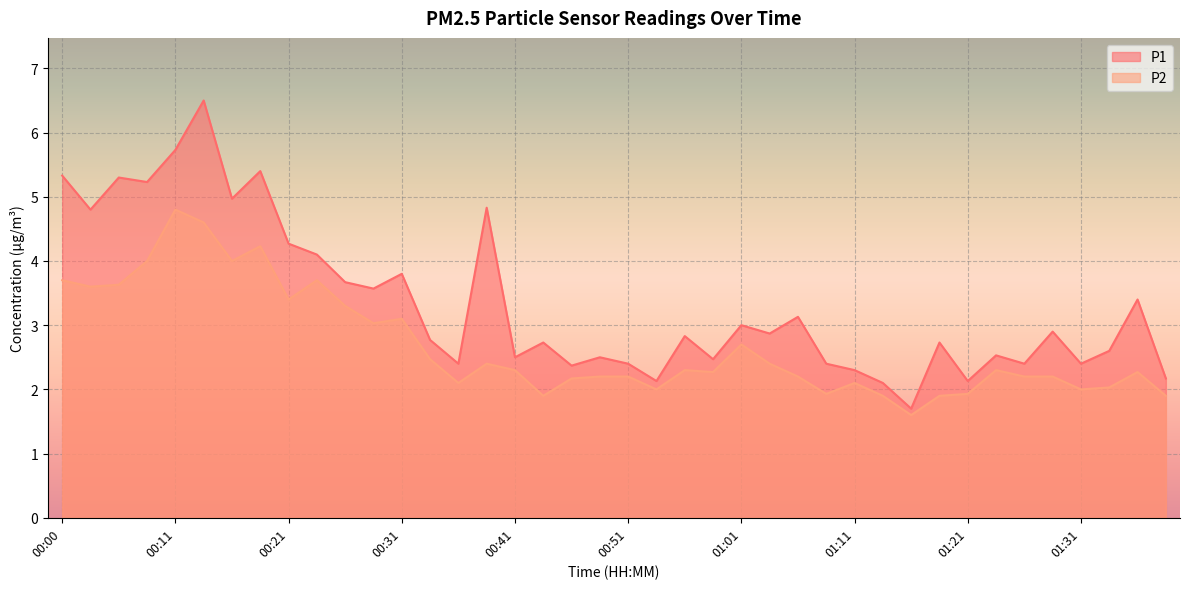

What is the sum of the P1 values at 00:21 and 01:03?

7.1